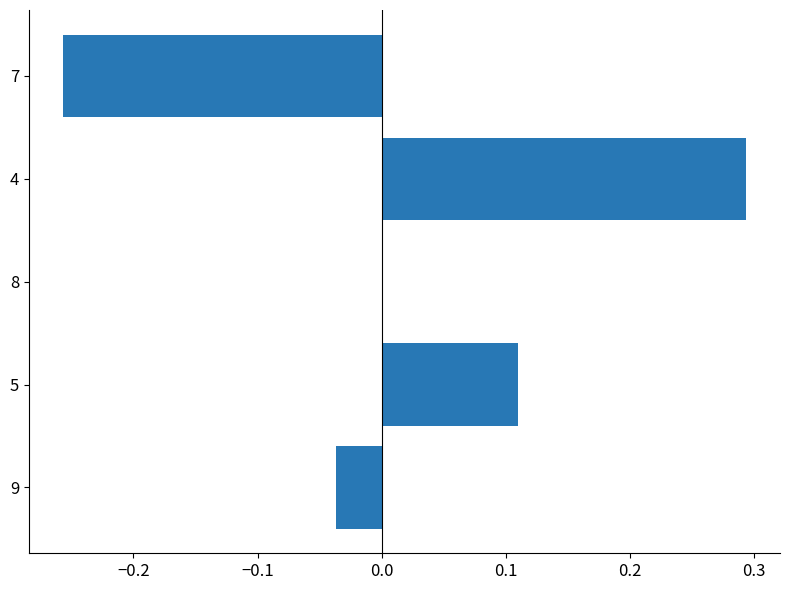

How many data points does each series have?

5